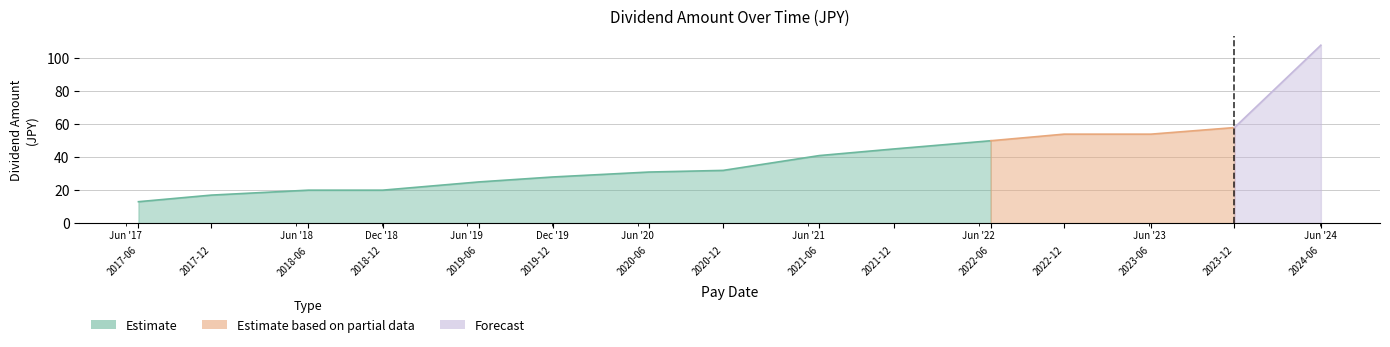

What position from the right is 2024-06-03?

1